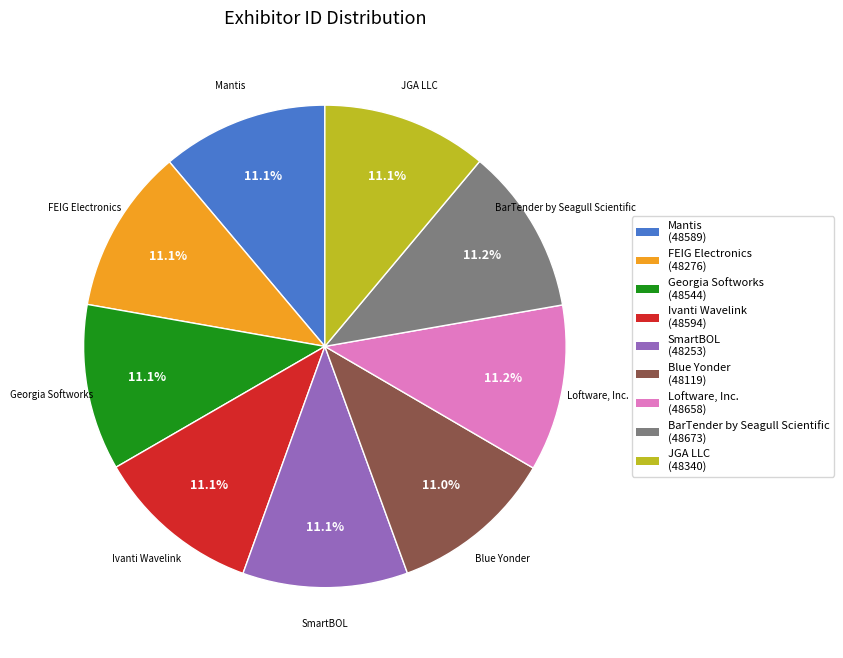

The SmartBOL slice represents 11% of the pie. True or false?

True